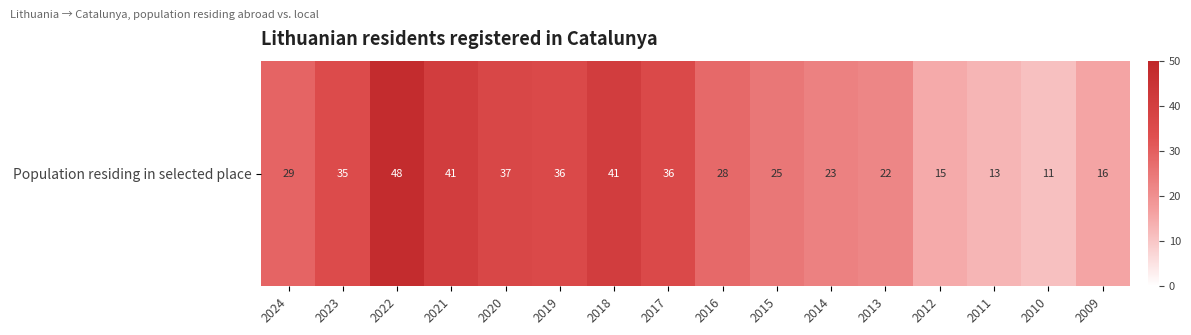

Rank the categories by value from highest to lowest.

2022, 2021, 2018, 2020, 2019, 2017, 2023, 2024, 2016, 2015, 2014, 2013, 2009, 2012, 2011, 2010